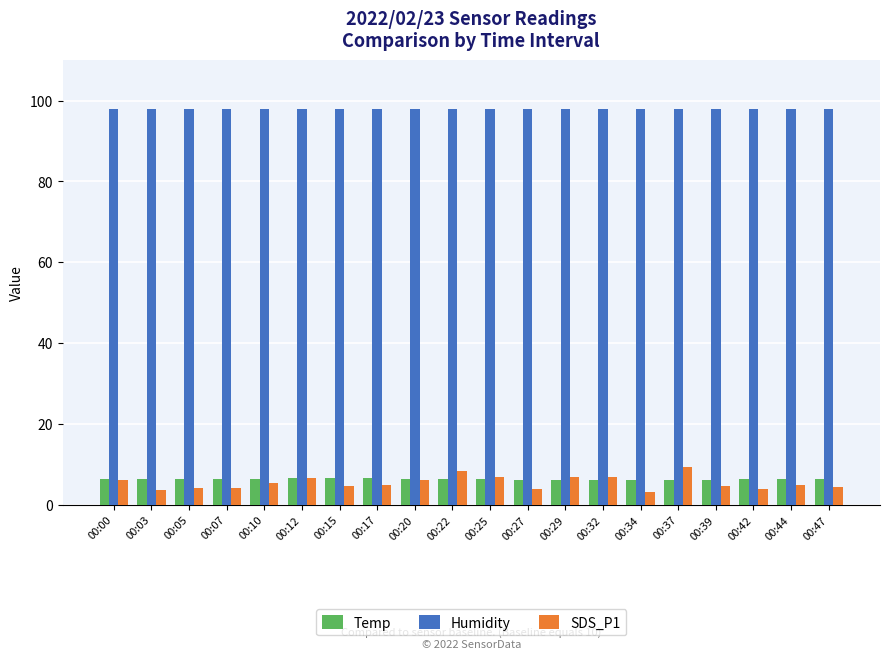

The value of Humidity at 00:07 is 68.4. True or false?

False